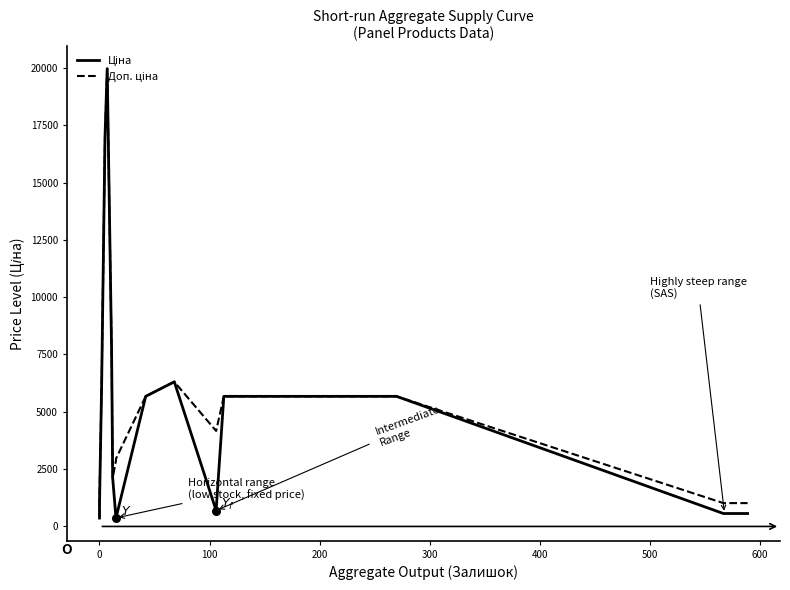

Which series contains the highest Y value?

Ціна